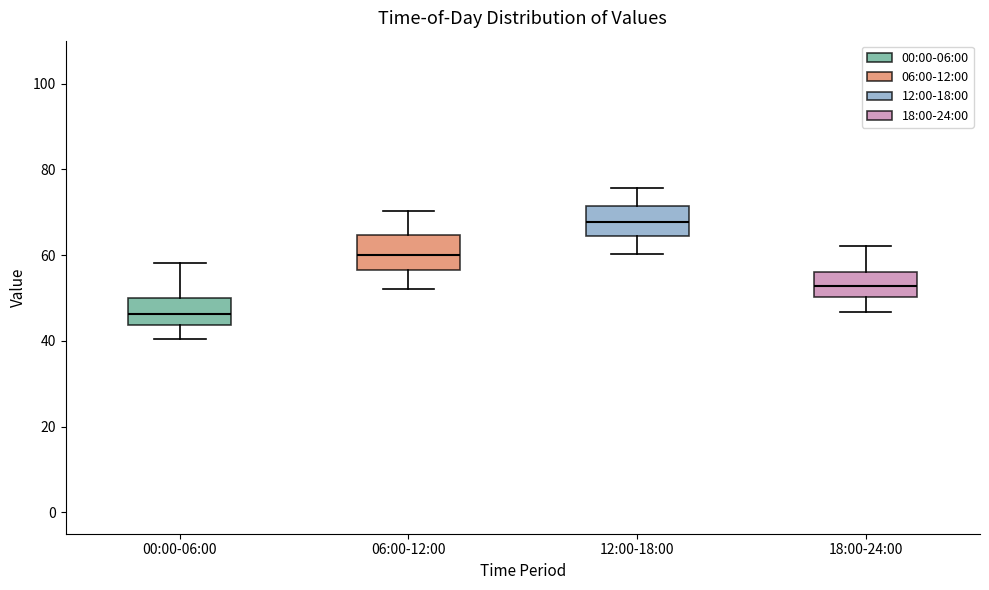

Where is the upper edge of the box for 18:00-24:00 on the y-axis? The values are not printed on the chart, so give them approximately, as read against the axis.

56